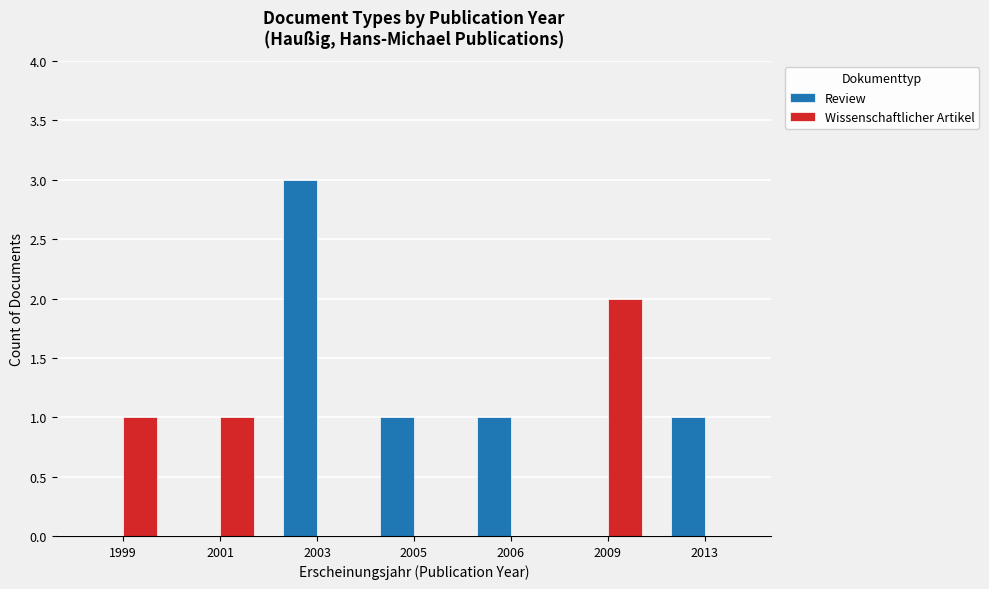

Does the chart contain stacked bars?

No